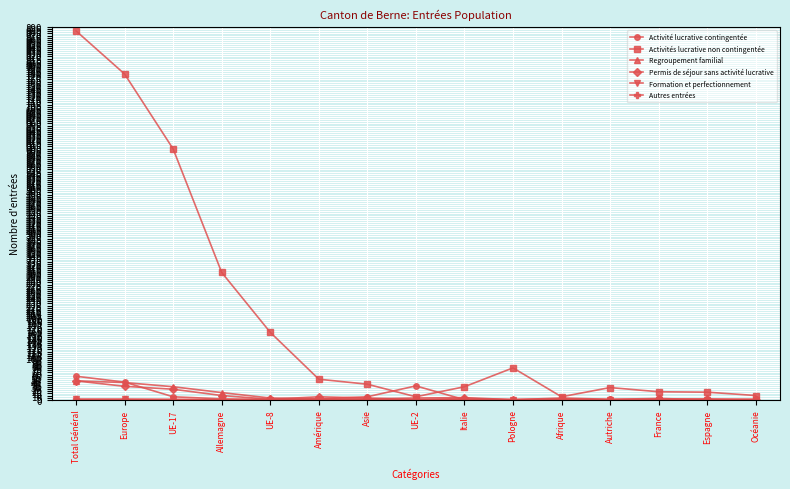

What is the sum of the Permis de séjour sans activité lucrative values at Afrique and Océanie?

2